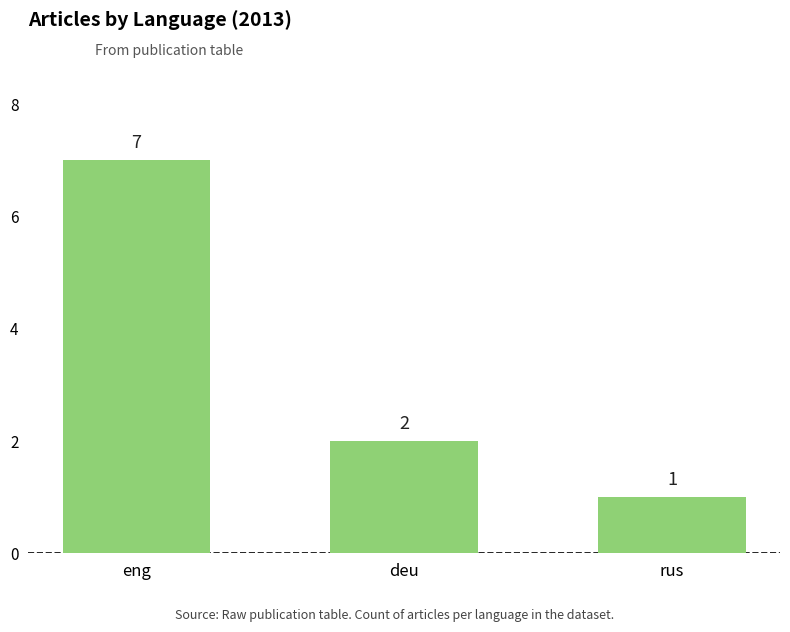

The chart shows a value of 11 at eng. True or false?

False